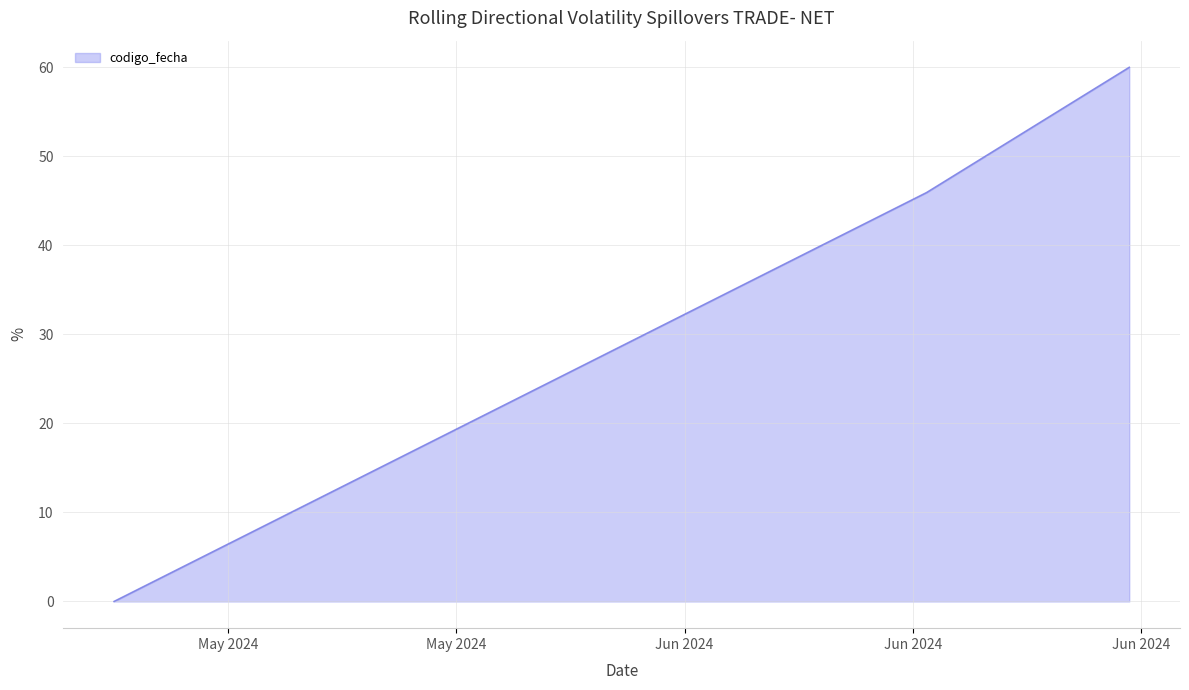

What is the maximum value shown in the chart?

60.0